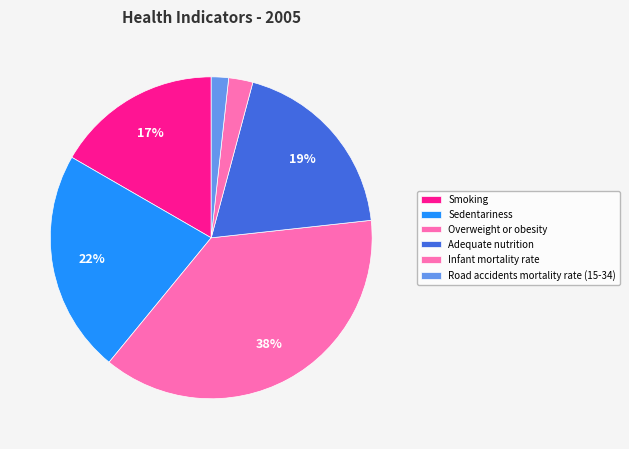

To the nearest percent, what is the average slice percentage?

17%